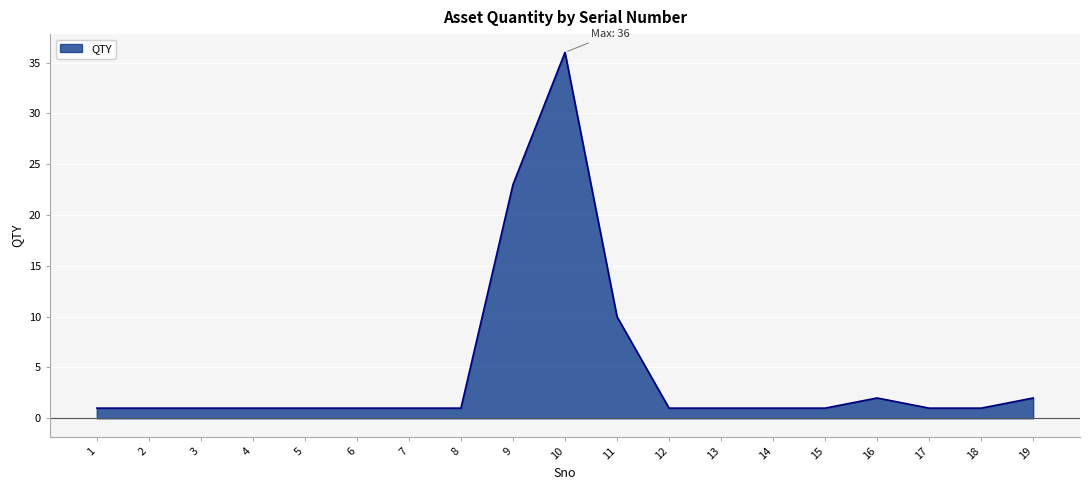

What is the maximum value shown in the chart?

36